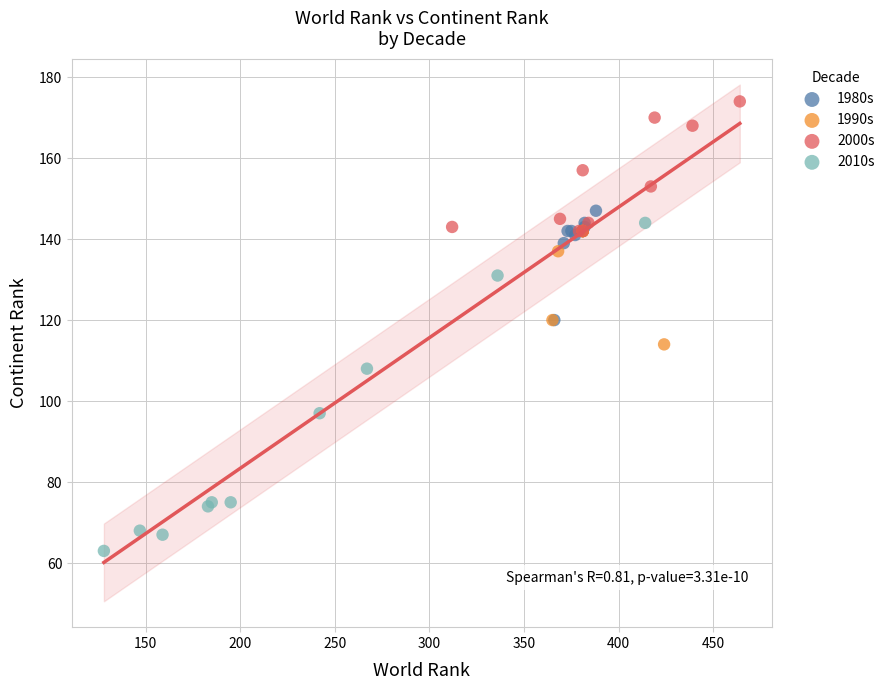

Which series contains the lowest Y value?

2010s